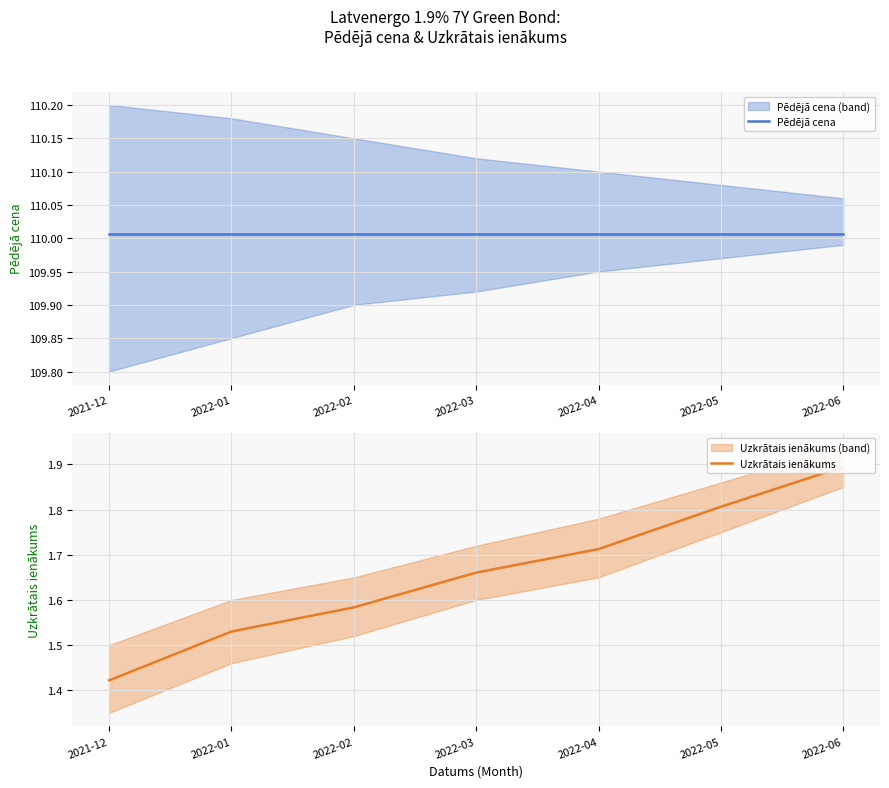

Where is Uzkrātais ienākums nearest to the value 1?

2021-12